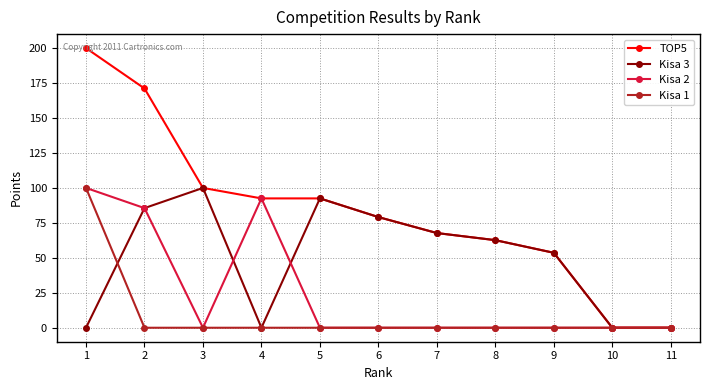

Which series has the largest total across all categories?

TOP5